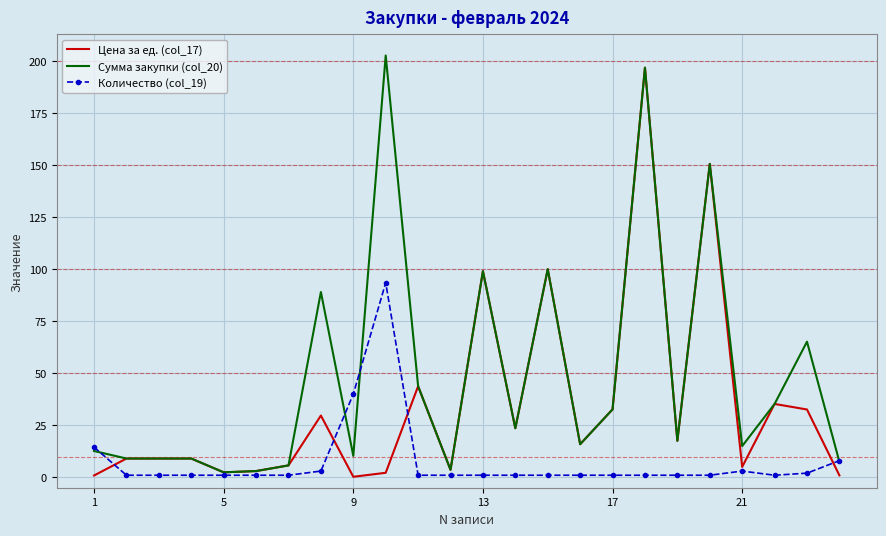

In Количество (col_19), how many points are higher than both neighbors (excluding endpoints)?

2